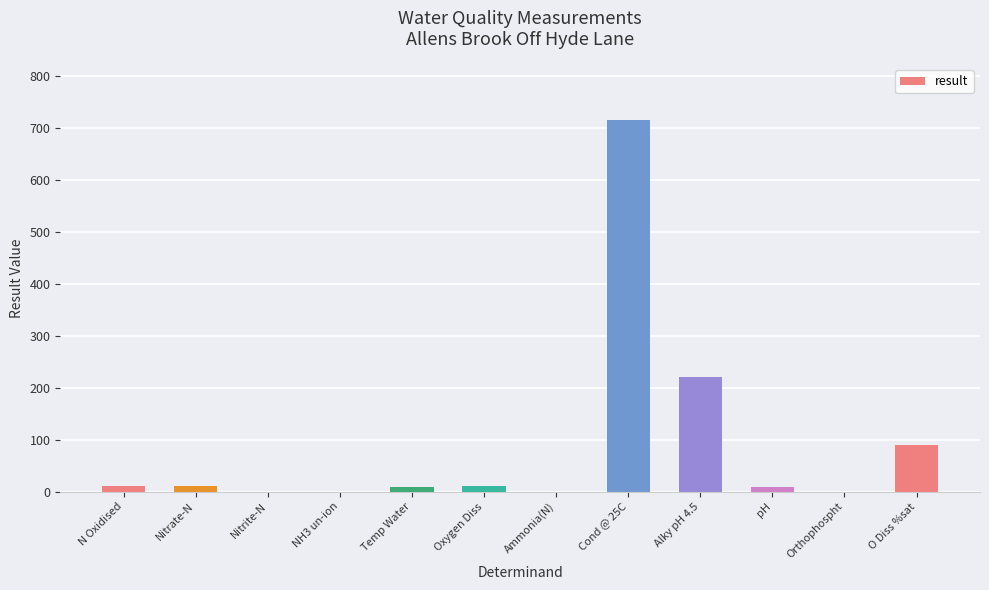

At which label is the value closest to 357?

Alky pH 4.5